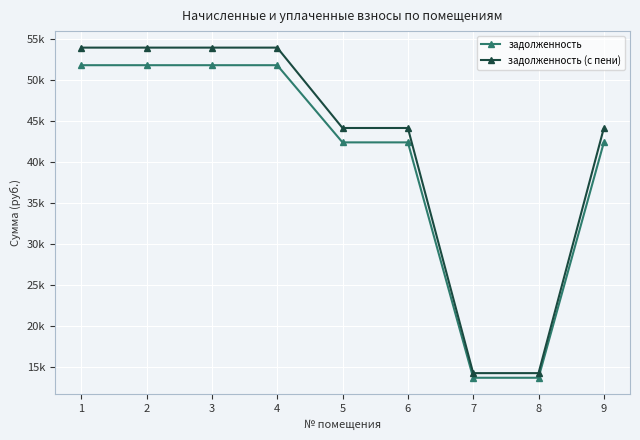

The value of задолженность (с пени) at 9 is 64684.8. True or false?

False